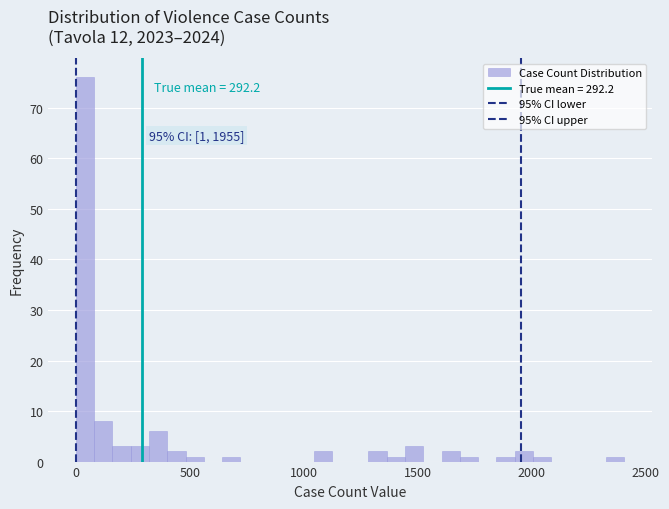

Read against the x-axis, roughly where is the centre of the tallest bar?

50